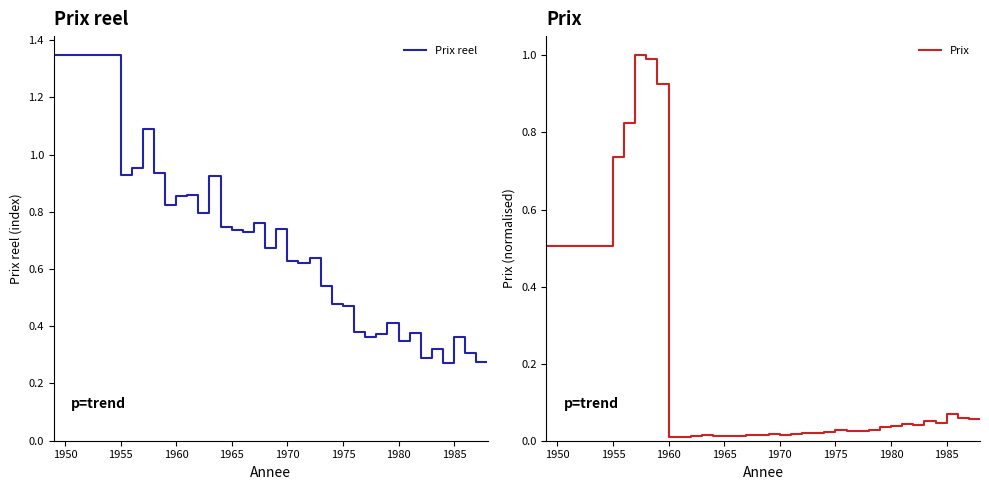

Between which two adjacent categories do Prix and Prix reel first intersect?

1960 and 1965